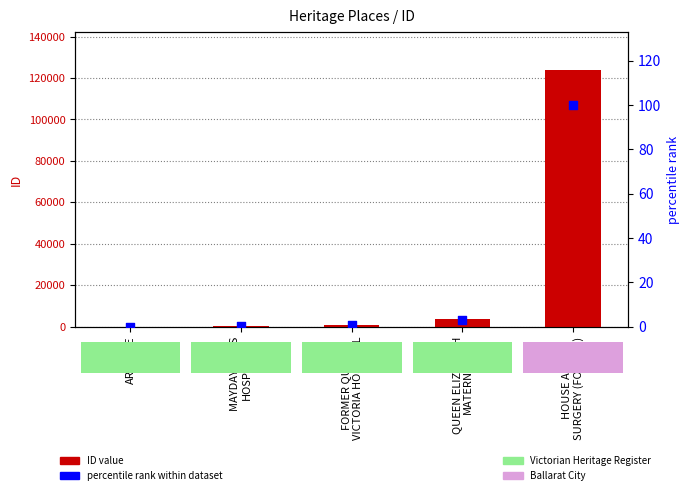

Which series has the largest total across all categories?

ID value